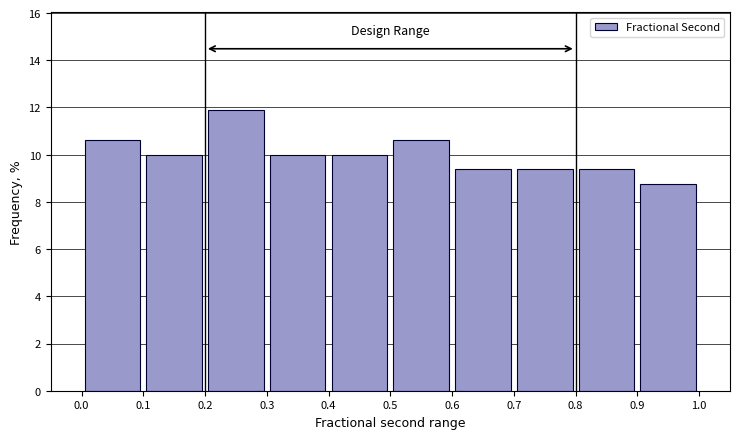

Reading left to right, list every bar in this chart as the range it spans on the x-axis followed by its height. The values are not printed on the chart, so give them approximately, as read against the axis.

0.0 to 0.1: 10.6
0.1 to 0.2: 10.0
0.2 to 0.3: 11.8
0.3 to 0.4: 10.0
0.4 to 0.5: 10.0
0.5 to 0.6: 10.6
0.6 to 0.7: 9.4
0.7 to 0.8: 9.4
0.8 to 0.9: 9.4
0.9 to 1.0: 8.8